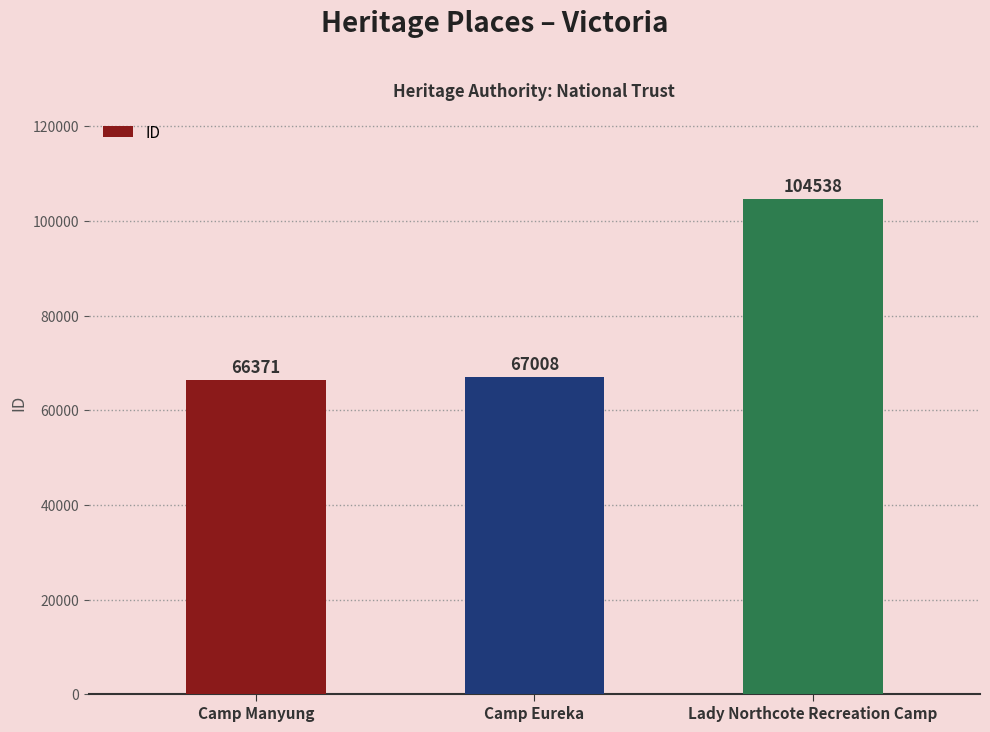

What position from the right is Camp Eureka?

2